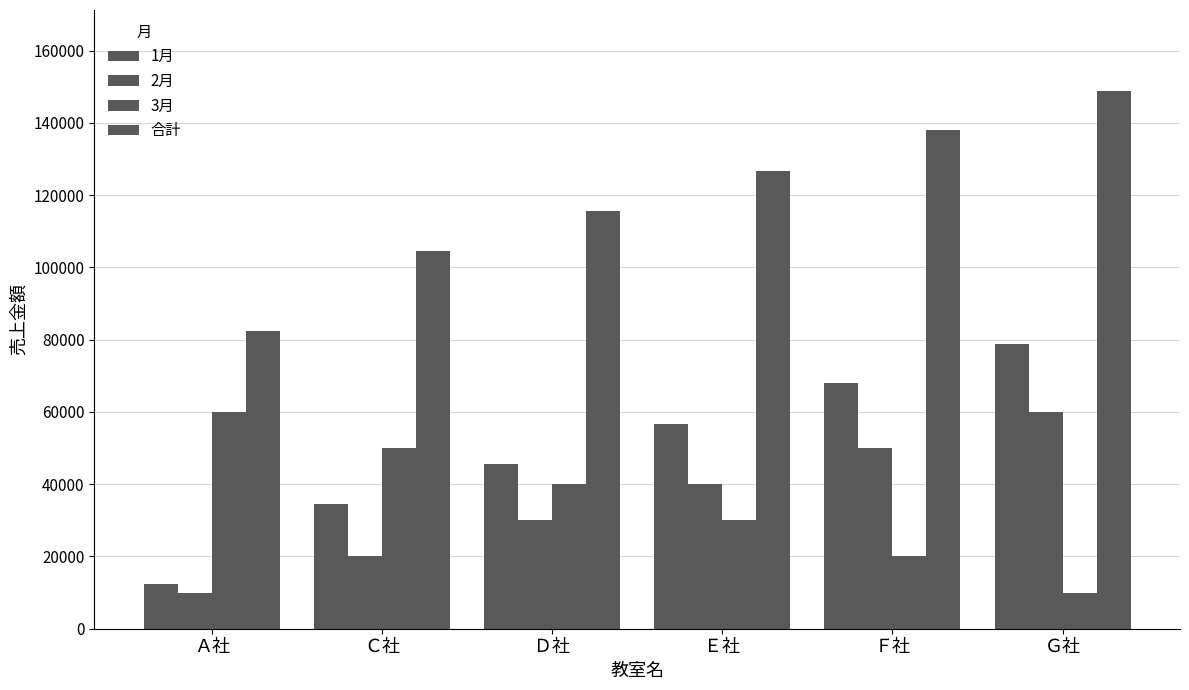

How many values in the 合計 series are below 126780?

3